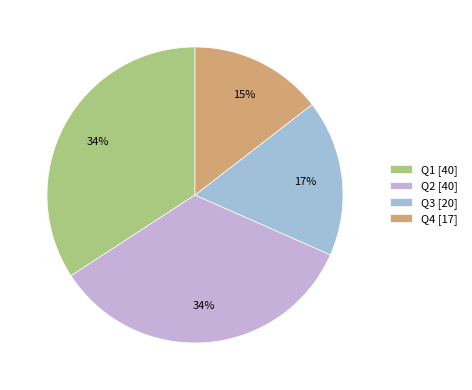

Count the number of slices in the pie.

4